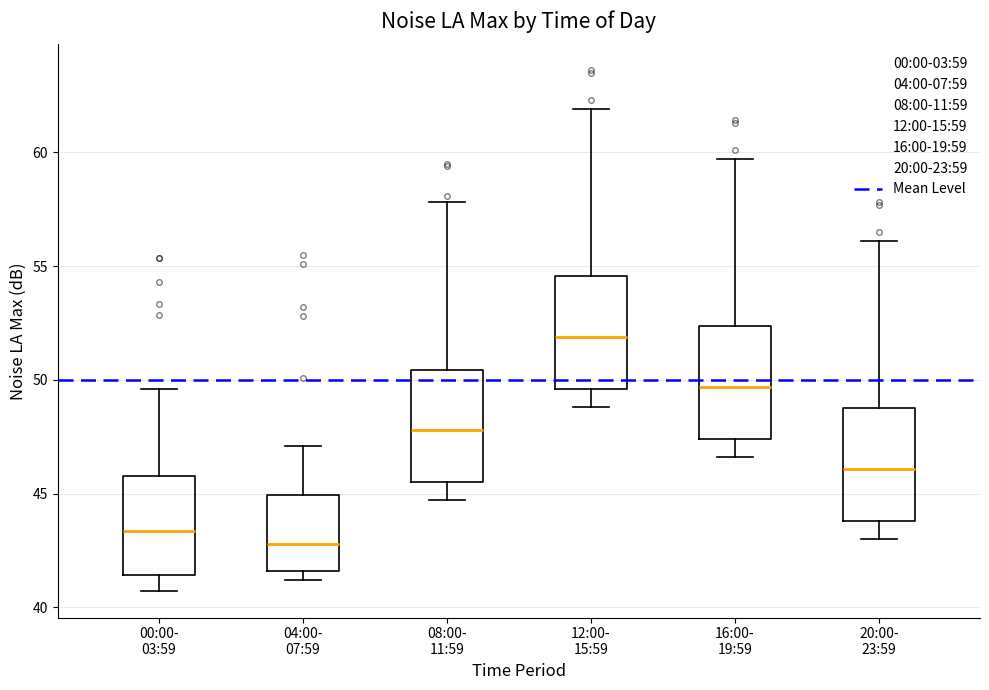

Reading left to right, transcribe this box plot: for each box, give where its median line is, the range the box spans, and where its two whiskers end, as read against the y-axis. The values are not printed on the chart, so give them approximately, as read against the axis.

00:00- 03:59: median 43.5, box 41.5 to 46.0, whiskers 40.5 to 49.5
04:00- 07:59: median 43.0, box 41.5 to 45.0, whiskers 41.0 to 47.0
08:00- 11:59: median 48.0, box 45.5 to 50.5, whiskers 44.5 to 58.0
12:00- 15:59: median 52.0, box 49.5 to 54.5, whiskers 49.0 to 62.0
16:00- 19:59: median 49.5, box 47.5 to 52.5, whiskers 46.5 to 59.5
20:00- 23:59: median 46.0, box 44.0 to 49.0, whiskers 43.0 to 56.0